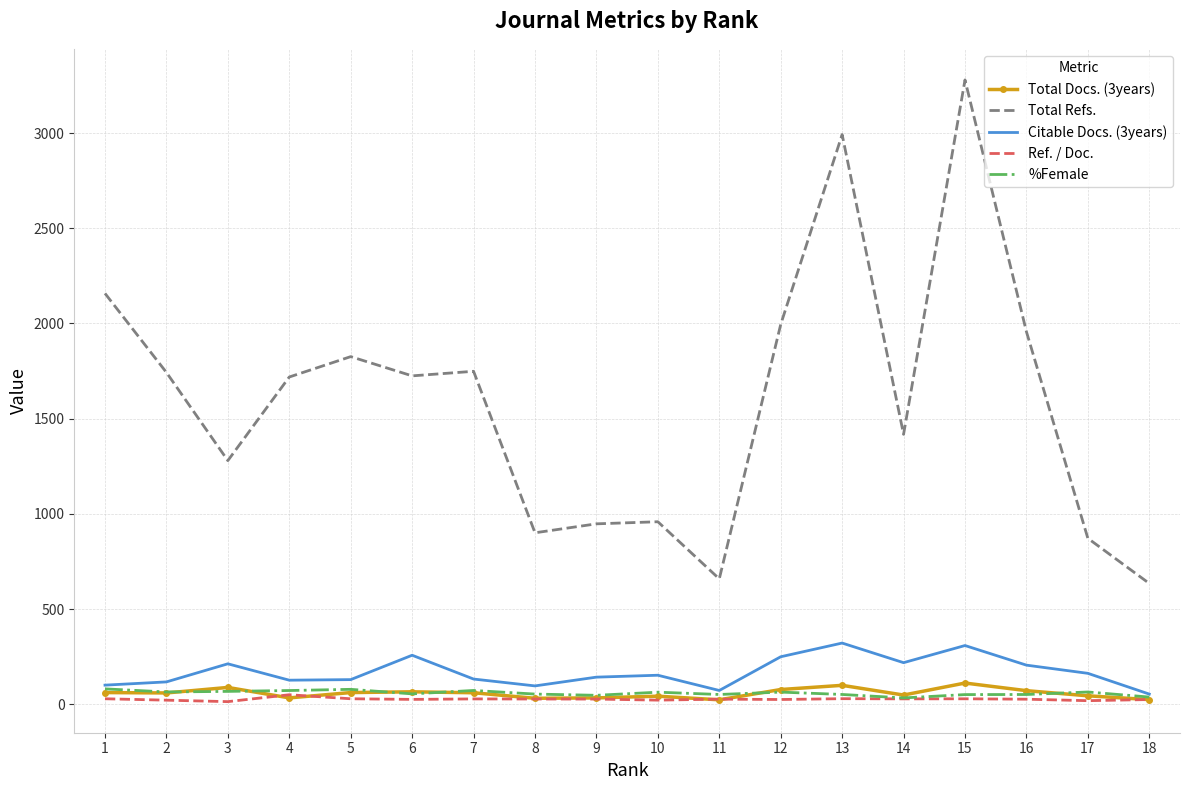

Read the Ref. / Doc. value at 4.

50.6